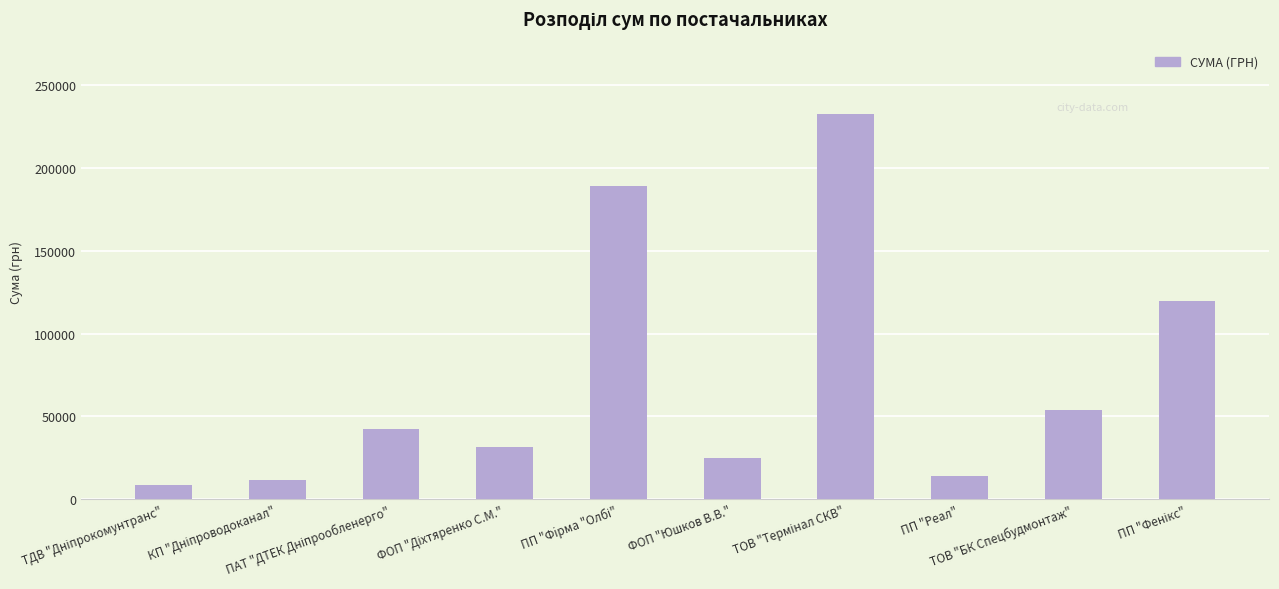

What is the value of the 7th bar from the left?

232939.3